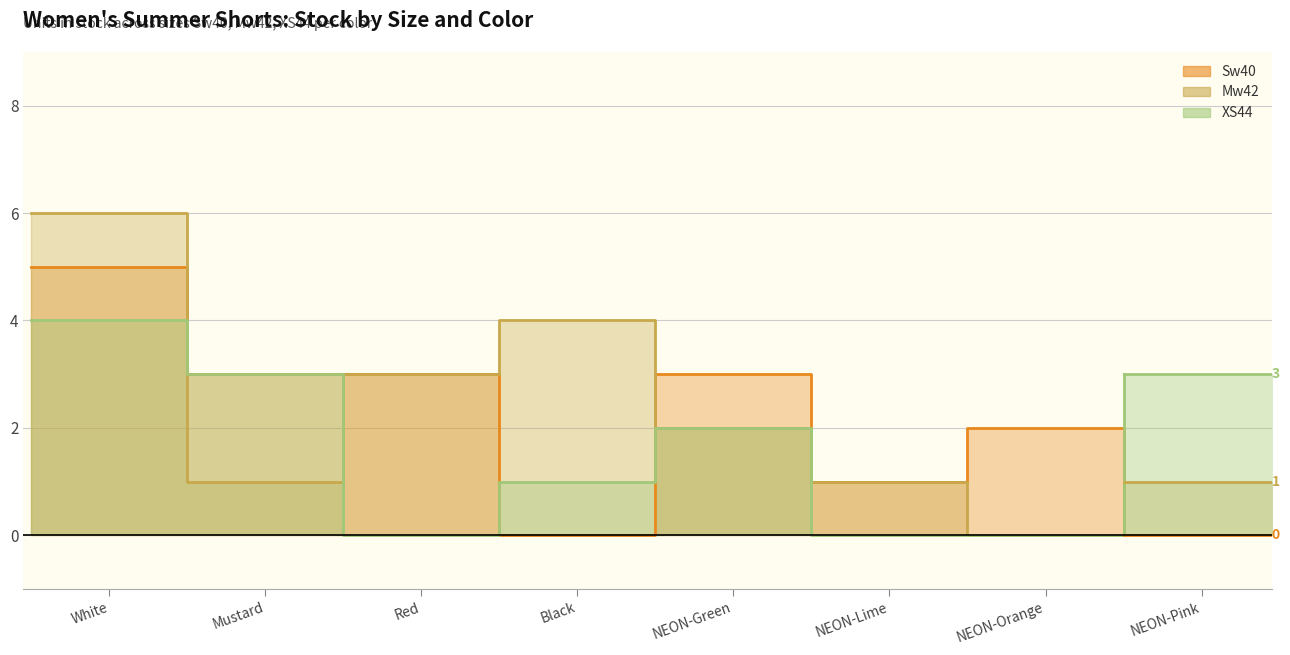

Where is Sw40 nearest to the value 2?

NEON-Orange